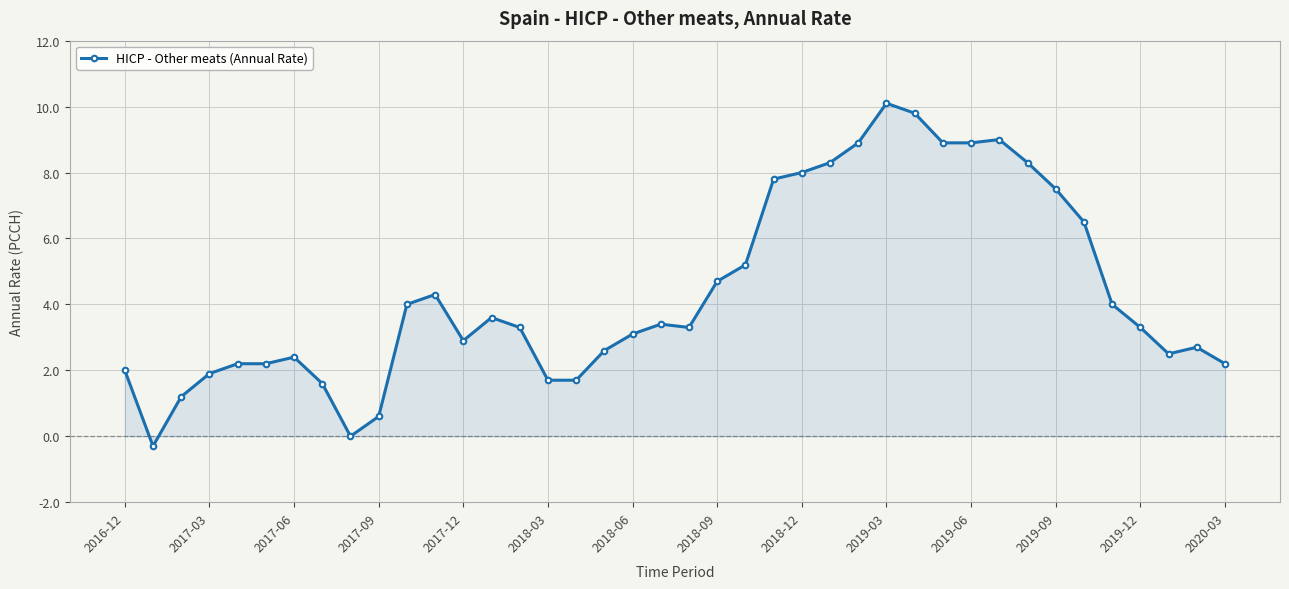

What is the average value?

4.4